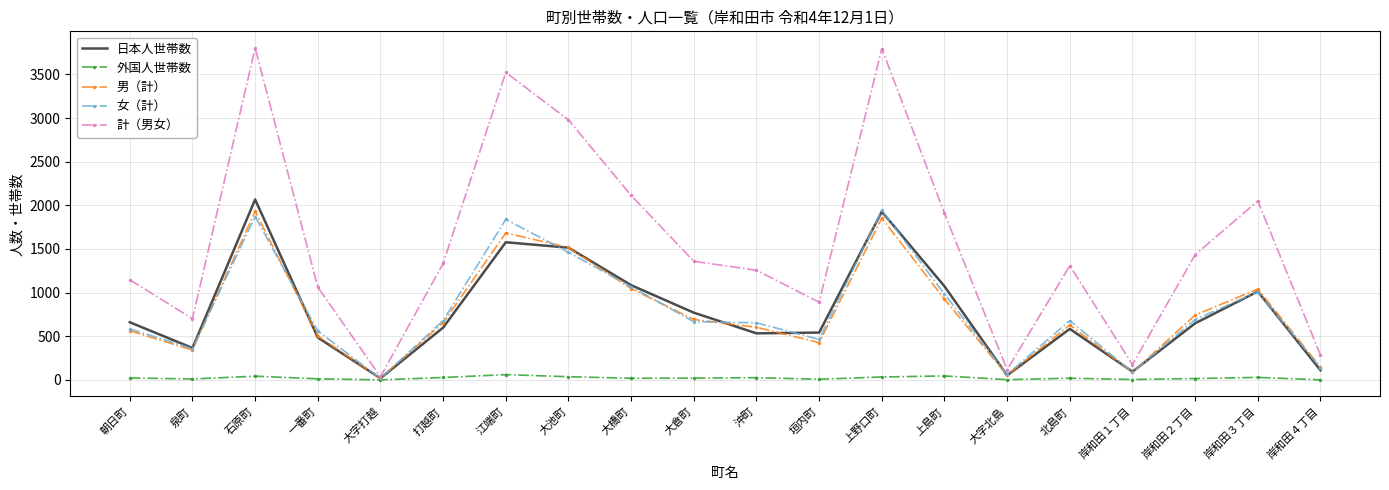

How many values in the 外国人世帯数 series are below 20?

10